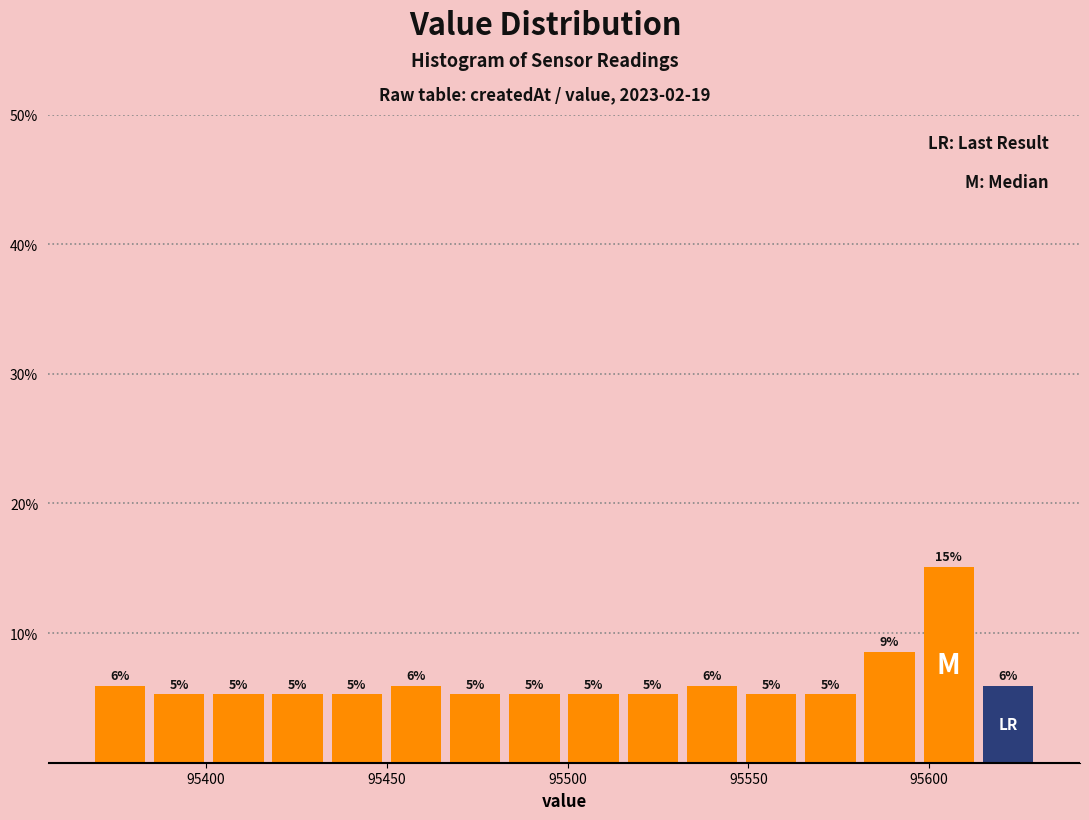

Read against the x-axis, roughly where is the centre of the tallest bar?

95605